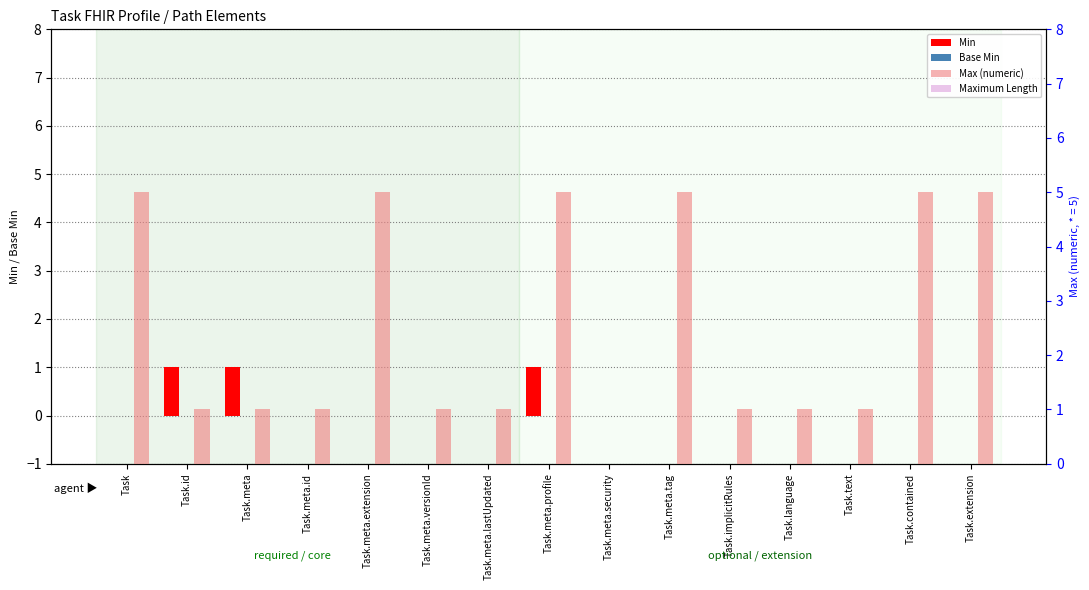

Which category has the highest value across all series?

Task